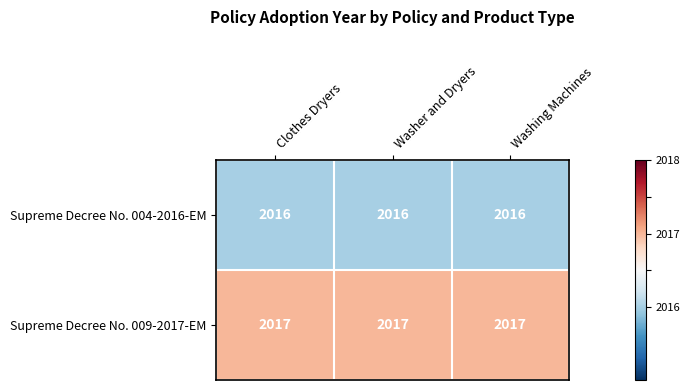

What is the maximum value shown in the chart?

2017